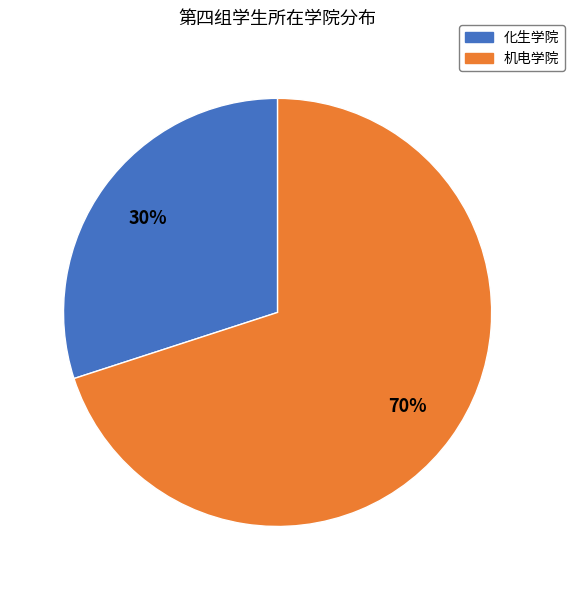

Between 化生学院 and 机电学院, which is larger?

机电学院